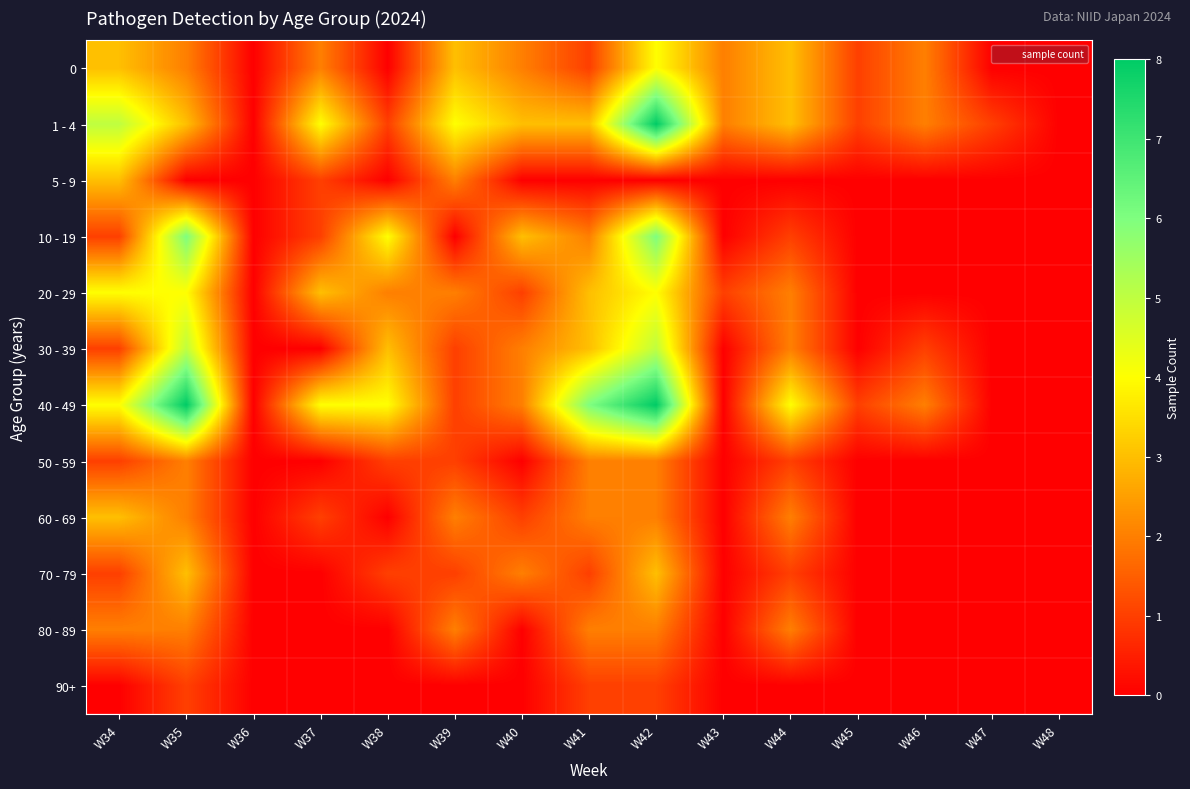

Reading left to right, list all the values displayed in this chart.

0: W34=3	W35=2	W36=0	W37=2	W38=0	W39=3	W40=2	W41=1	W42=4	W43=2	W44=3	W45=1	W46=2	W47=0	W48=0
1 - 4: W34=5	W35=3	W36=0	W37=4	W38=1	W39=4	W40=3	W41=3	W42=8	W43=2	W44=3	W45=1	W46=2	W47=1	W48=0
5 - 9: W34=3	W35=0	W36=0	W37=1	W38=0	W39=2	W40=0	W41=0	W42=0	W43=0	W44=0	W45=0	W46=0	W47=0	W48=0
10 - 19: W34=1	W35=6	W36=0	W37=1	W38=4	W39=0	W40=3	W41=2	W42=6	W43=0	W44=1	W45=0	W46=0	W47=0	W48=0
20 - 29: W34=4	W35=4	W36=0	W37=3	W38=2	W39=2	W40=1	W41=3	W42=4	W43=1	W44=2	W45=0	W46=0	W47=0	W48=0
30 - 39: W34=1	W35=5	W36=0	W37=0	W38=3	W39=1	W40=2	W41=3	W42=5	W43=0	W44=2	W45=0	W46=1	W47=0	W48=0
40 - 49: W34=4	W35=8	W36=0	W37=4	W38=4	W39=1	W40=2	W41=6	W42=8	W43=0	W44=4	W45=1	W46=2	W47=0	W48=0
50 - 59: W34=1	W35=2	W36=0	W37=0	W38=1	W39=1	W40=0	W41=2	W42=2	W43=0	W44=1	W45=0	W46=0	W47=0	W48=0
60 - 69: W34=3	W35=2	W36=0	W37=1	W38=0	W39=2	W40=1	W41=2	W42=2	W43=0	W44=2	W45=0	W46=0	W47=0	W48=0
70 - 79: W34=1	W35=3	W36=0	W37=0	W38=1	W39=1	W40=2	W41=1	W42=3	W43=0	W44=1	W45=0	W46=0	W47=0	W48=0
80 - 89: W34=2	W35=2	W36=0	W37=0	W38=0	W39=2	W40=0	W41=2	W42=2	W43=0	W44=2	W45=0	W46=0	W47=0	W48=0
90+: W34=0	W35=1	W36=0	W37=0	W38=0	W39=0	W40=0	W41=1	W42=1	W43=0	W44=0	W45=0	W46=0	W47=0	W48=0